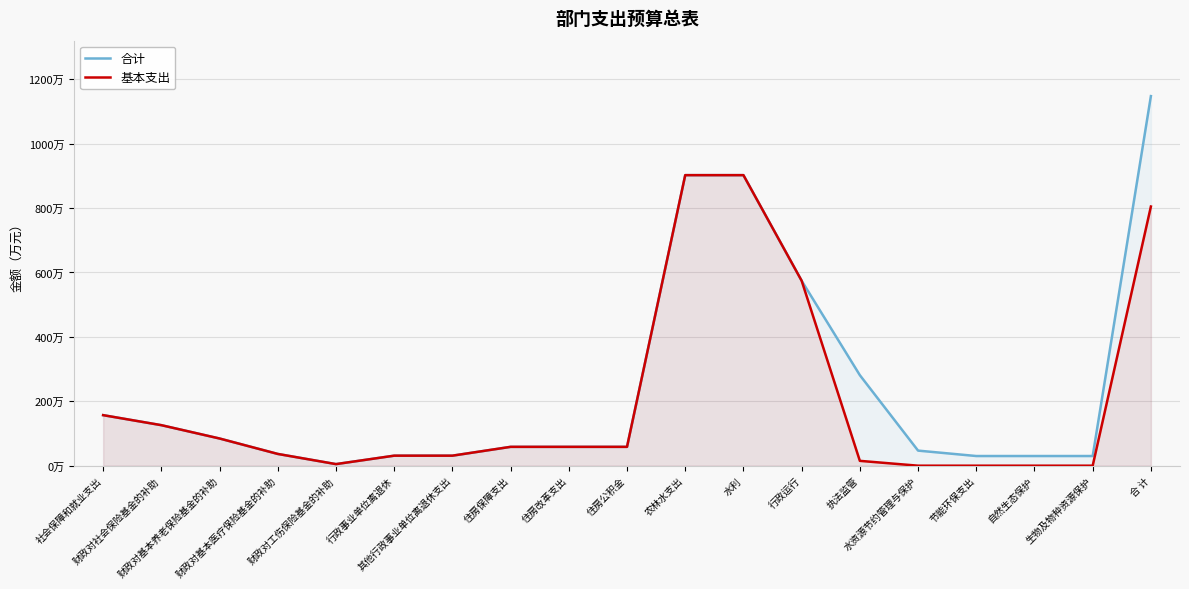

What are all the series names shown in the legend?

合计, 基本支出